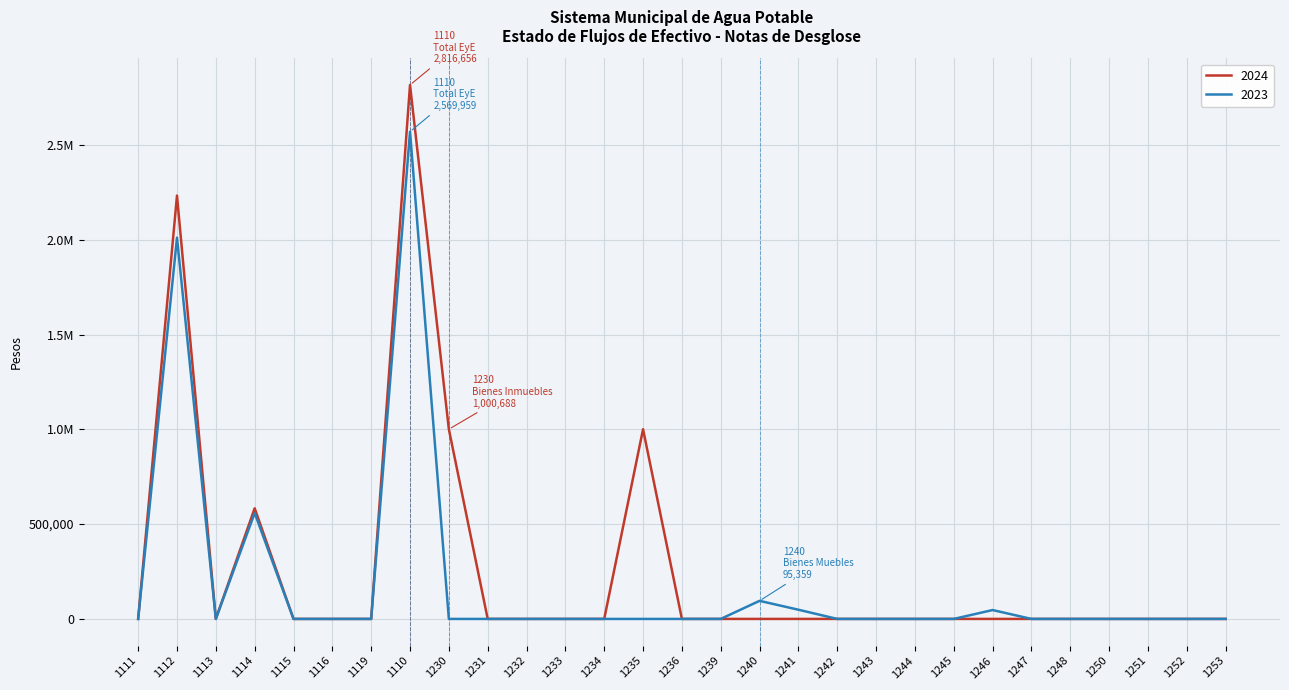

What are all the series names shown in the legend?

2024, 2023